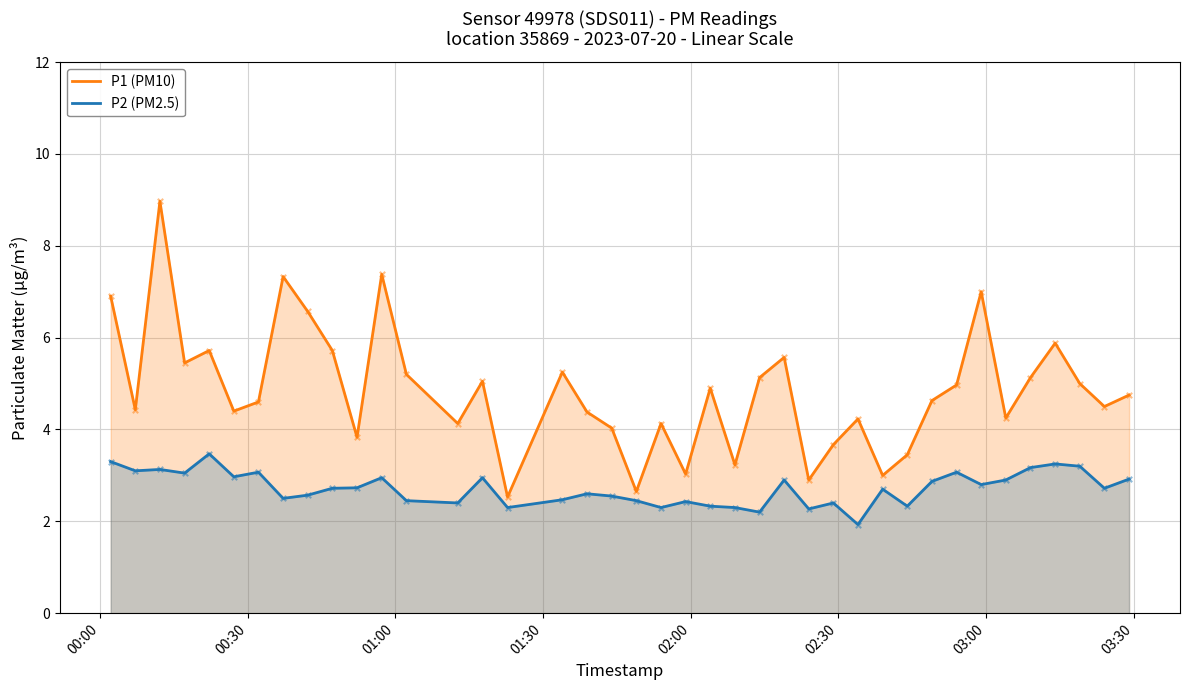

Which series has the largest total across all categories?

P1 (PM10)